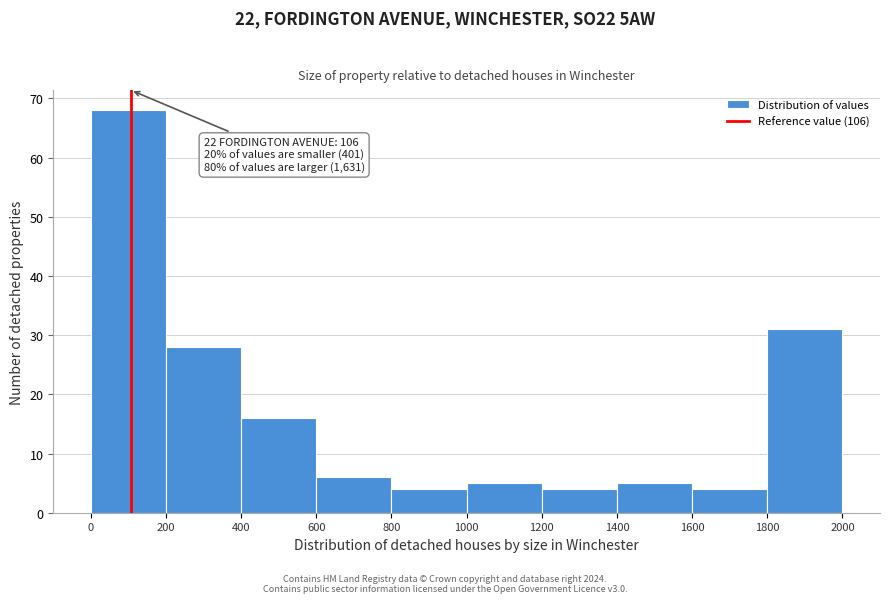

Which range on the x-axis has the tallest bar?

0 to 200